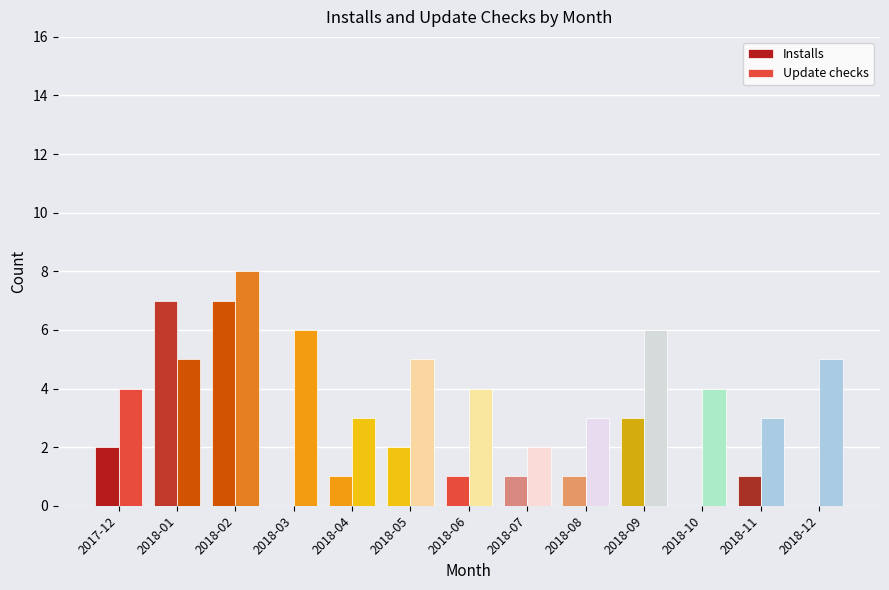

At which label does Update checks reach its peak?

2018-02